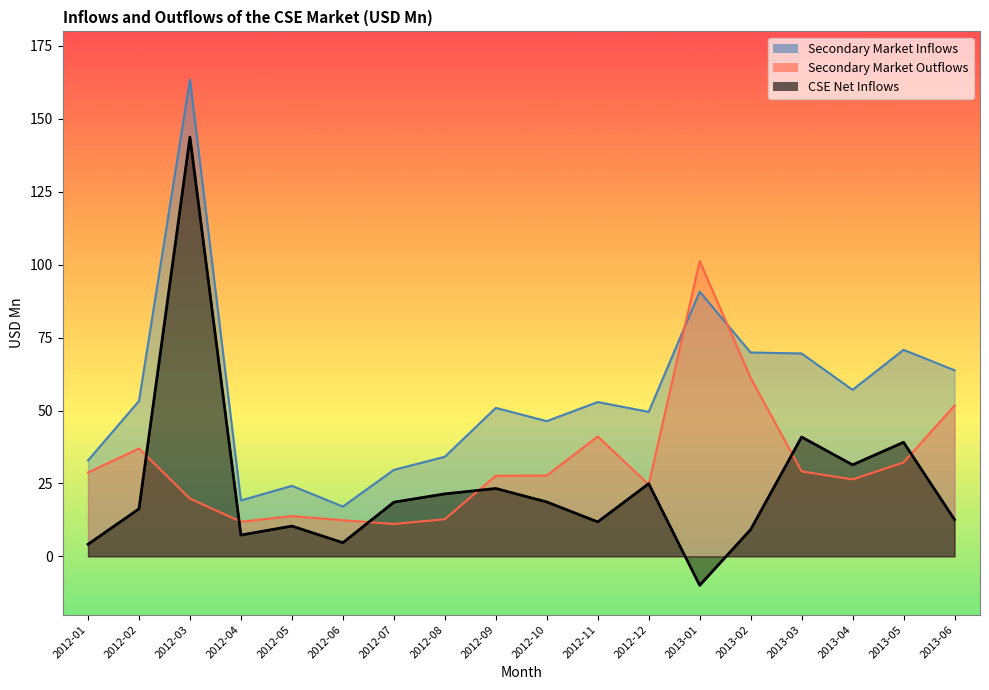

At which label is CSE Net Inflows closest to 66?

2013-03